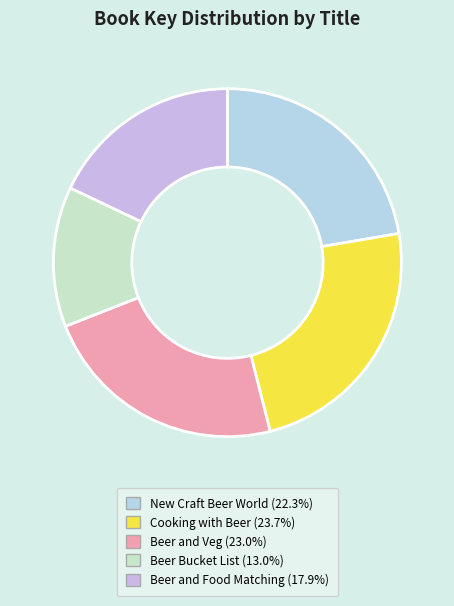

What is the ratio of the value at Beer Bucket List to the value at New Craft Beer World?

0.6